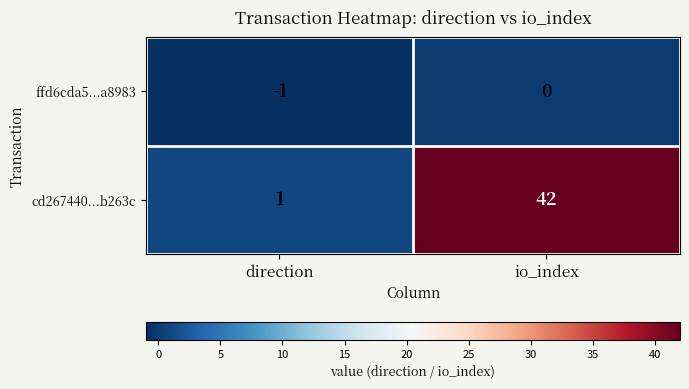

Between direction and io_index, which series saw the biggest shift?

cd267440...b263c